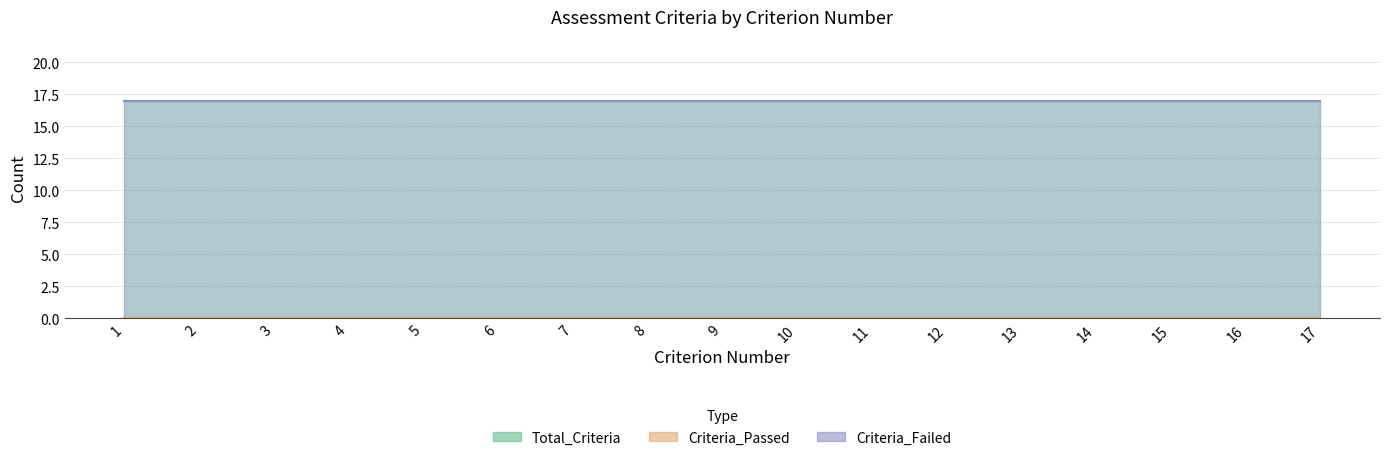

List the labels in order of Criteria_Failed value, largest first.

1, 2, 3, 4, 5, 6, 7, 8, 9, 10, 11, 12, 13, 14, 15, 16, 17